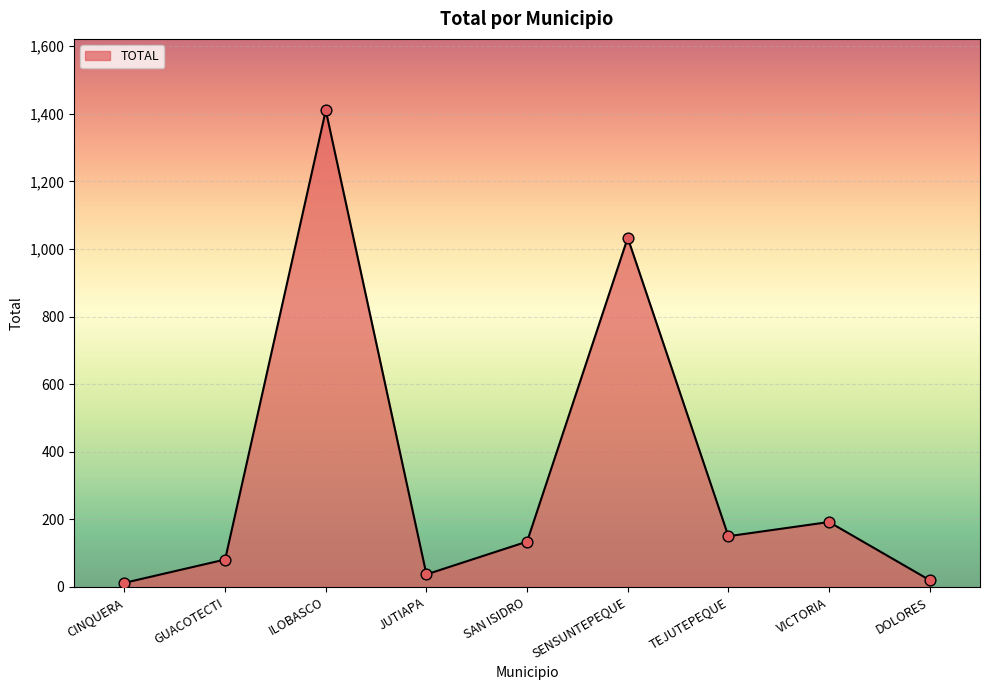

What is the change in value from ILOBASCO to SENSUNTEPEQUE?

-377